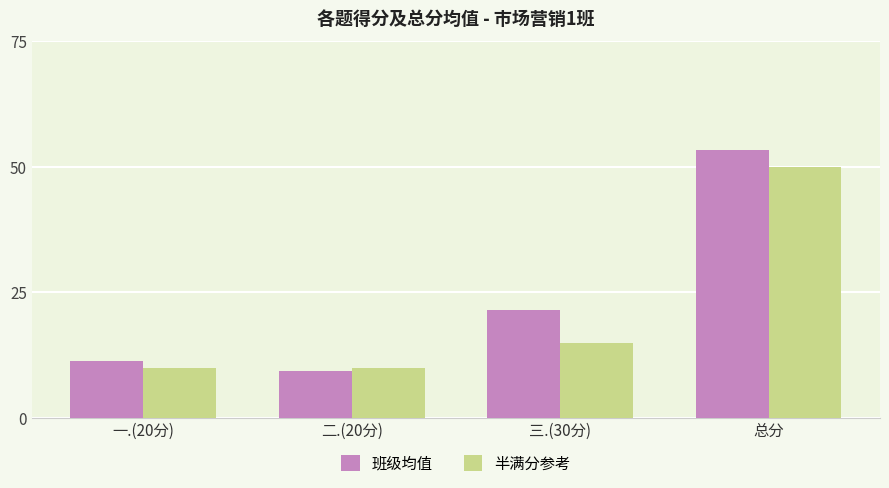

How many values in the 半满分参考 series are below 15?

2